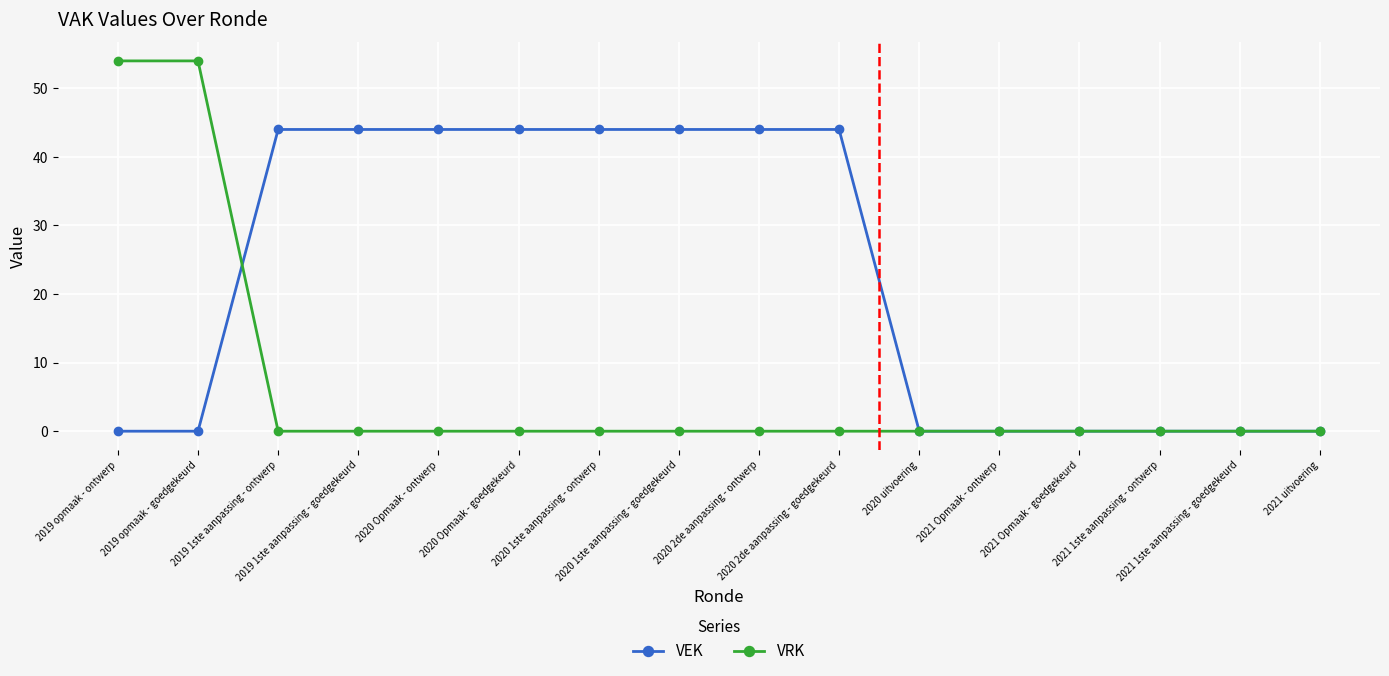

Reading left to right, what are all the values shown in this chart?

VEK: 2019 opmaak - ontwerp=0	2019 opmaak - goedgekeurd=0	2019 1ste aanpassing - ontwerp=44	2019 1ste aanpassing - goedgekeurd=44	2020 Opmaak - ontwerp=44	2020 Opmaak - goedgekeurd=44	2020 1ste aanpassing - ontwerp=44	2020 1ste aanpassing - goedgekeurd=44	2020 2de aanpassing - ontwerp=44	2020 2de aanpassing - goedgekeurd=44	2020 uitvoering=0	2021 Opmaak - ontwerp=0	2021 Opmaak - goedgekeurd=0	2021 1ste aanpassing - ontwerp=0	2021 1ste aanpassing - goedgekeurd=0	2021 uitvoering=0
VRK: 2019 opmaak - ontwerp=54	2019 opmaak - goedgekeurd=54	2019 1ste aanpassing - ontwerp=0	2019 1ste aanpassing - goedgekeurd=0	2020 Opmaak - ontwerp=0	2020 Opmaak - goedgekeurd=0	2020 1ste aanpassing - ontwerp=0	2020 1ste aanpassing - goedgekeurd=0	2020 2de aanpassing - ontwerp=0	2020 2de aanpassing - goedgekeurd=0	2020 uitvoering=0	2021 Opmaak - ontwerp=0	2021 Opmaak - goedgekeurd=0	2021 1ste aanpassing - ontwerp=0	2021 1ste aanpassing - goedgekeurd=0	2021 uitvoering=0